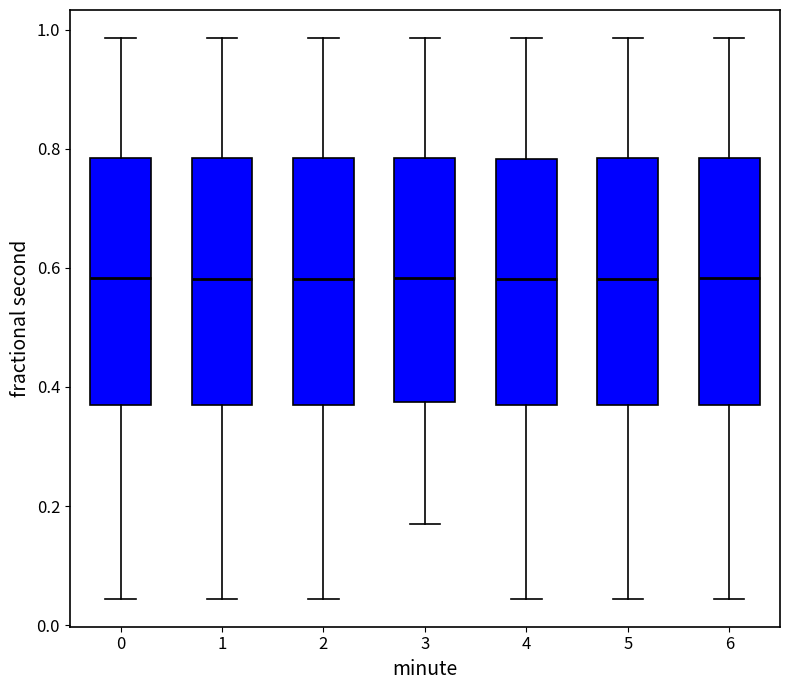

Reading left to right, transcribe this box plot: for each box, give where its median line is, the range the box spans, and where its two whiskers end, as read against the y-axis. The values are not printed on the chart, so give them approximately, as read against the axis.

0: median 0.58, box 0.36 to 0.78, whiskers 0.04 to 0.98
1: median 0.58, box 0.36 to 0.78, whiskers 0.04 to 0.98
2: median 0.58, box 0.36 to 0.78, whiskers 0.04 to 0.98
3: median 0.58, box 0.38 to 0.78, whiskers 0.16 to 0.98
4: median 0.58, box 0.38 to 0.78, whiskers 0.04 to 0.98
5: median 0.58, box 0.36 to 0.78, whiskers 0.04 to 0.98
6: median 0.58, box 0.36 to 0.78, whiskers 0.04 to 0.98